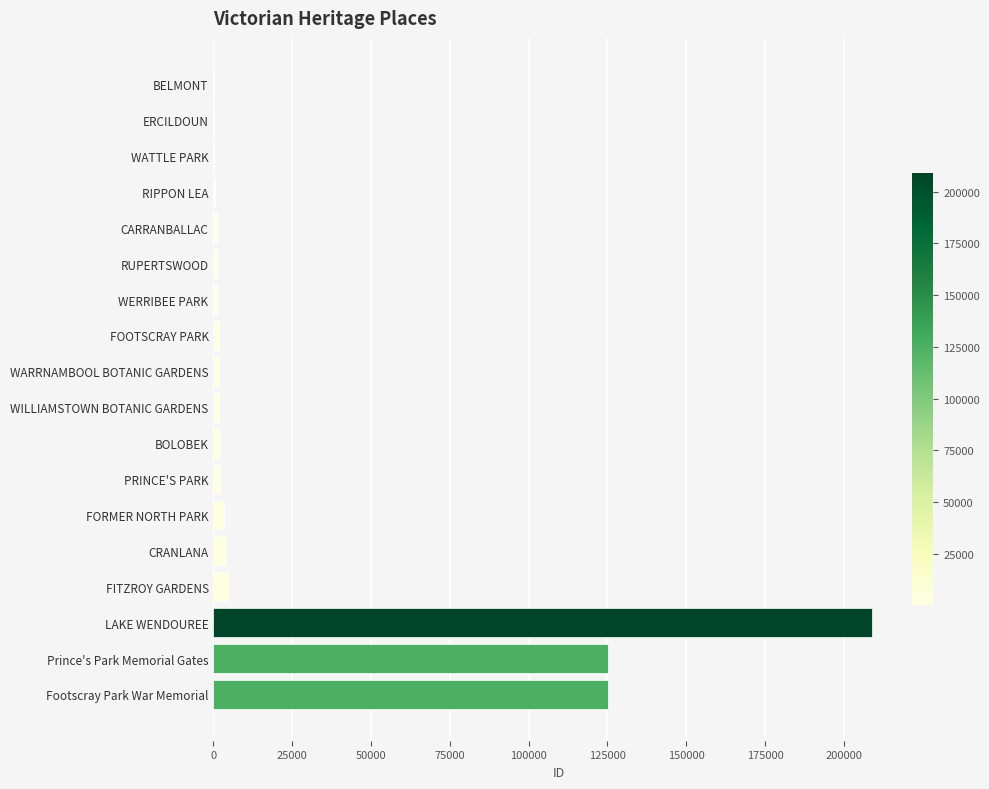

Between Footscray Park War Memorial and LAKE WENDOUREE, which is larger?

LAKE WENDOUREE